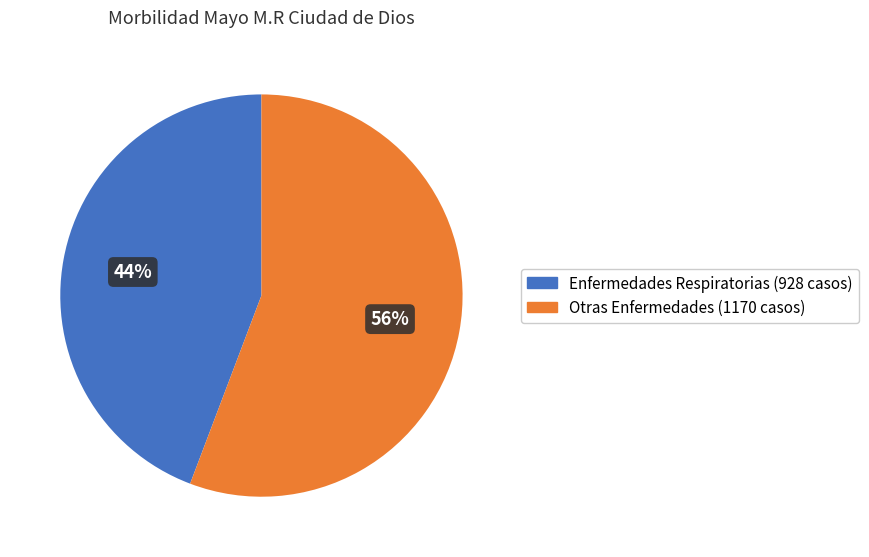

To the nearest percent, what is the difference between the largest and smallest slice percentages?

12%